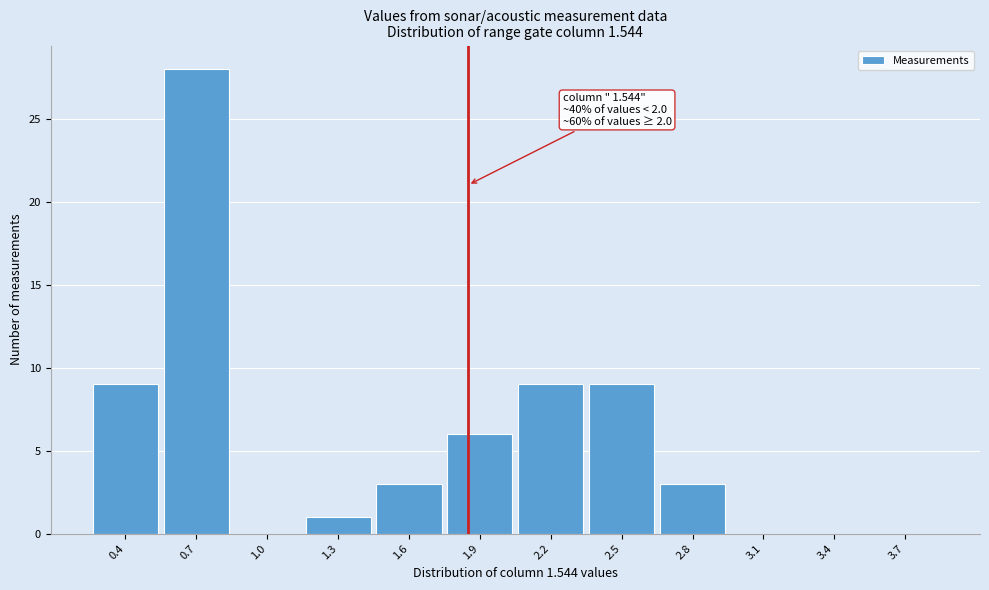

Reading left to right, what are all the values shown in this chart?

0.4=9	0.7=28	1.0=0	1.3=1	1.6=3	1.9=6	2.2=9	2.5=9	2.8=3	3.1=0	3.4=0	3.7=0